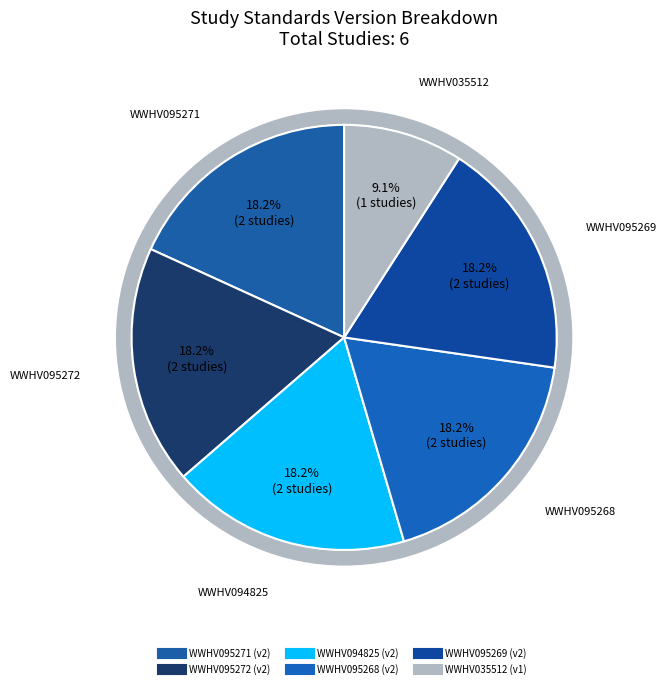

Combined, do WWHV095269 and WWHV035512 account for over 50%?

No